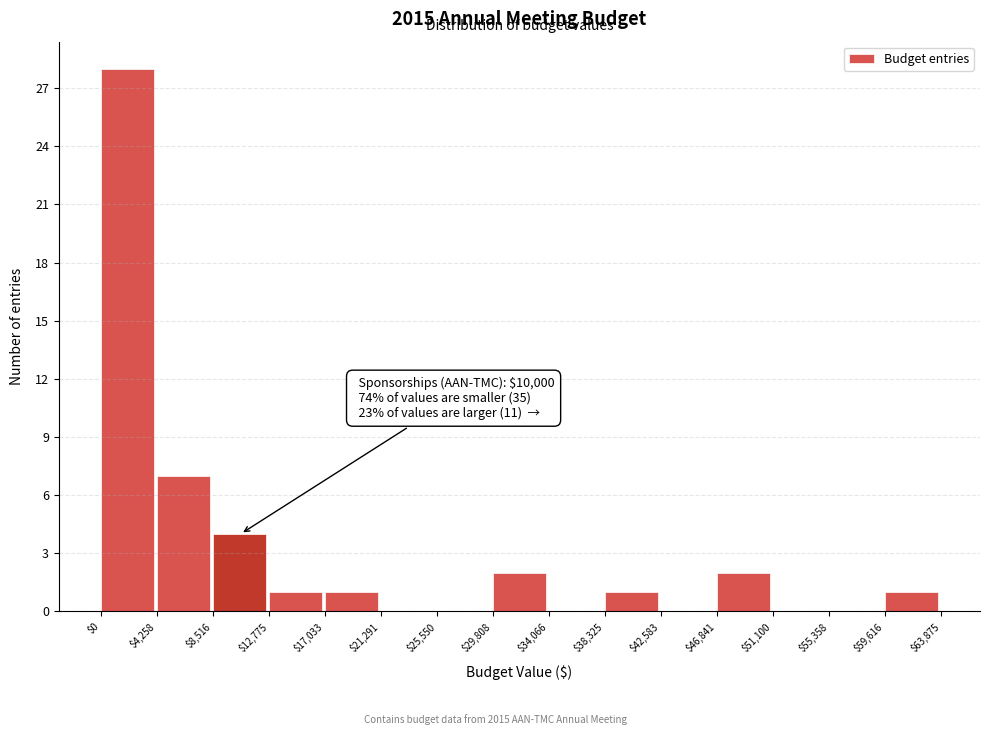

Over which range of the x-axis is the bar tallest?

$0 to $4,258